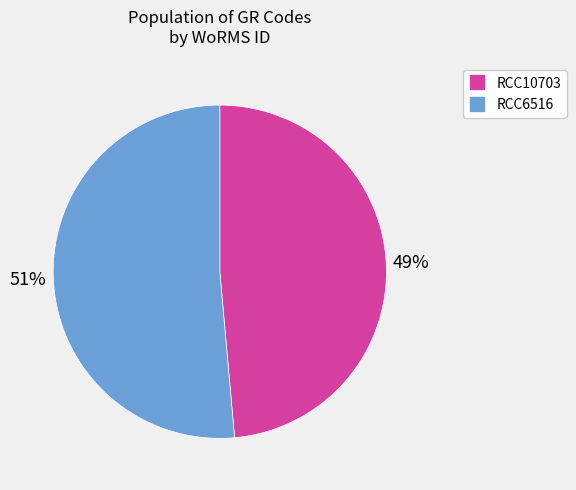

Count the number of slices in the pie.

2